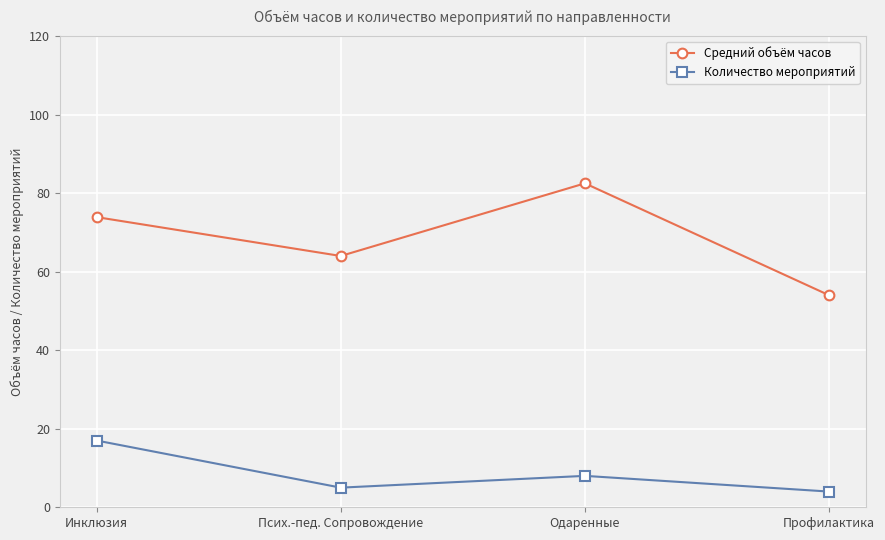

Reading left to right, list all the values displayed in this chart.

Средний объём часов: 73.9	64.0	82.5	54.0
Количество мероприятий: 17.0	5.0	8.0	4.0